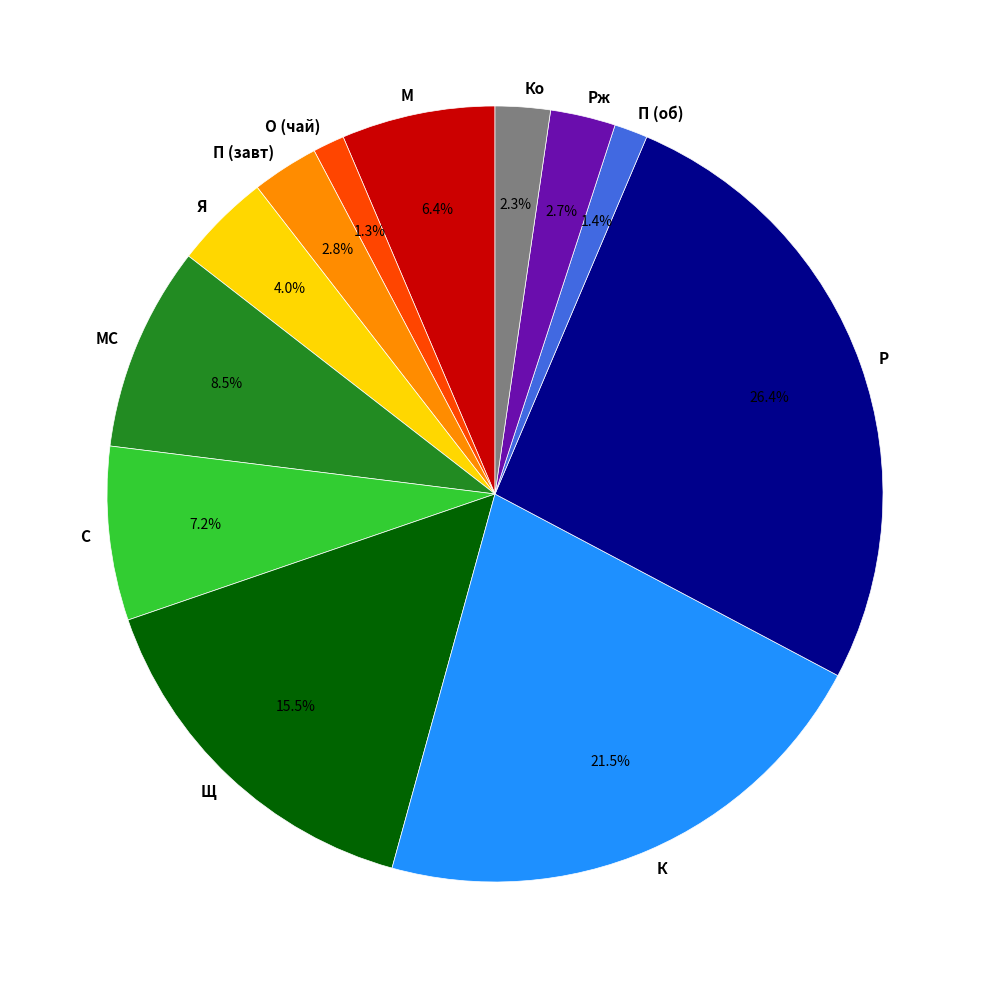

Is the sum of С and Р greater than half?

No